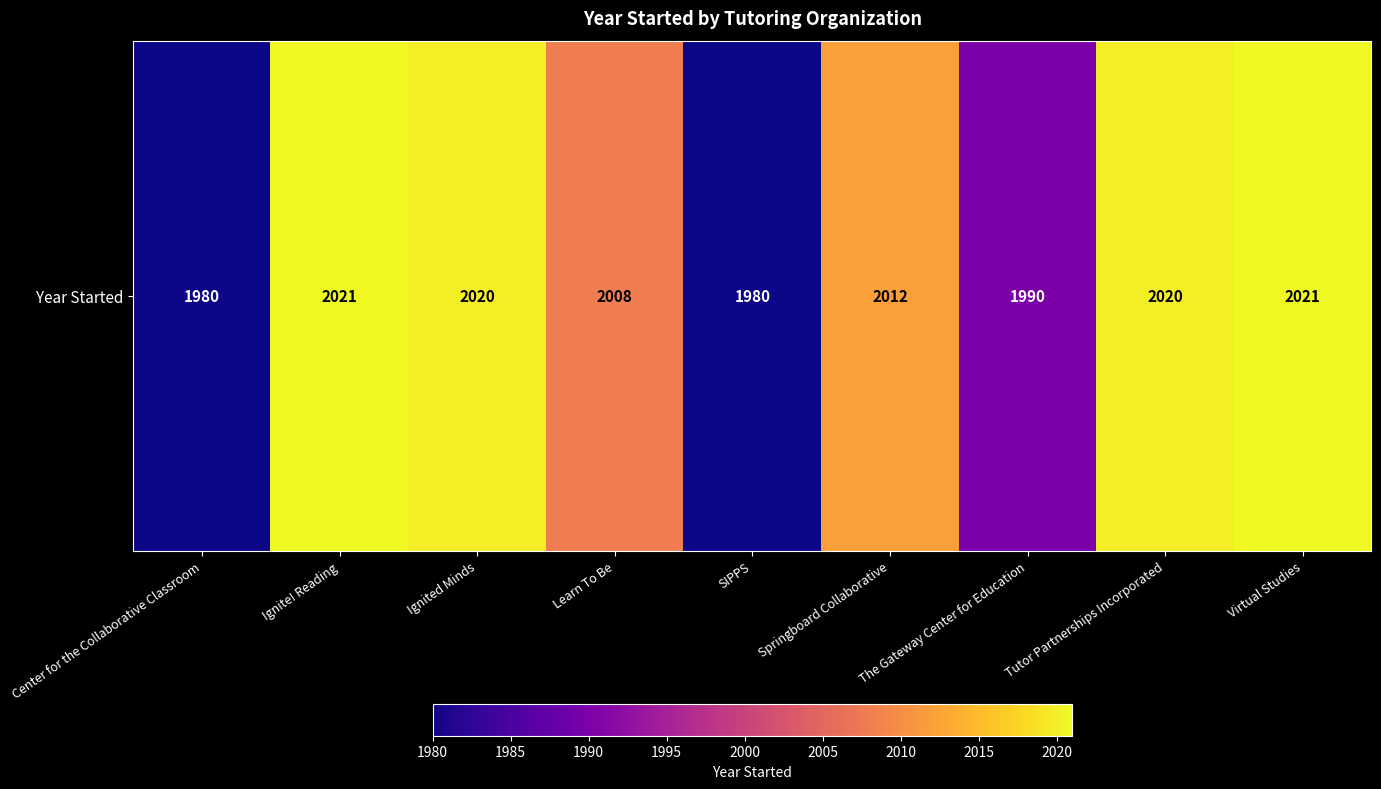

What is the greatest value displayed?

2021